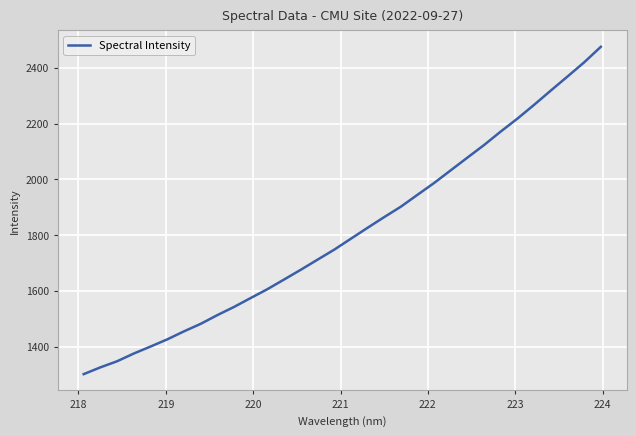

How many categories are shown in the chart?

32